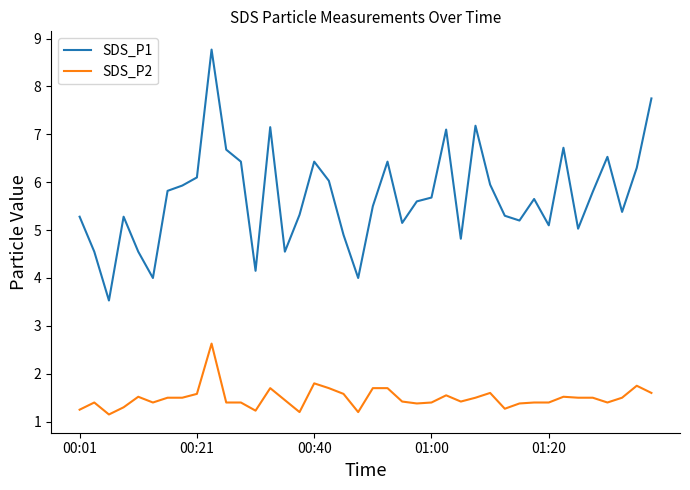

True or false: SDS_P2 and SDS_P1 cross at least once.

False